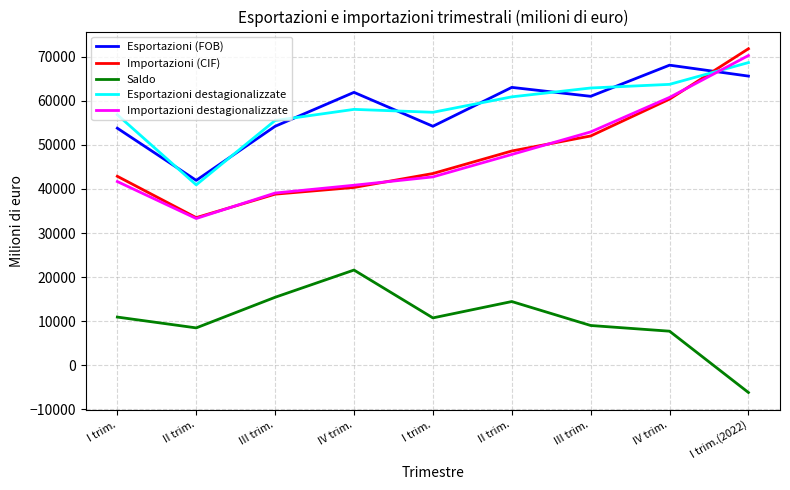

Rank the categories by Esportazioni destagionalizzate value from highest to lowest.

I trim.(2022), IV trim., III trim., II trim., IV trim., I trim., I trim., III trim., II trim.